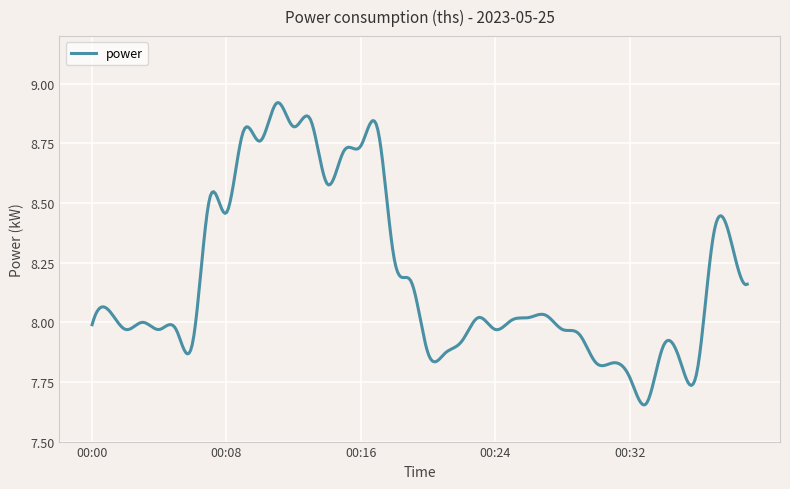

What is the difference between the maximum and minimum values?

1.3